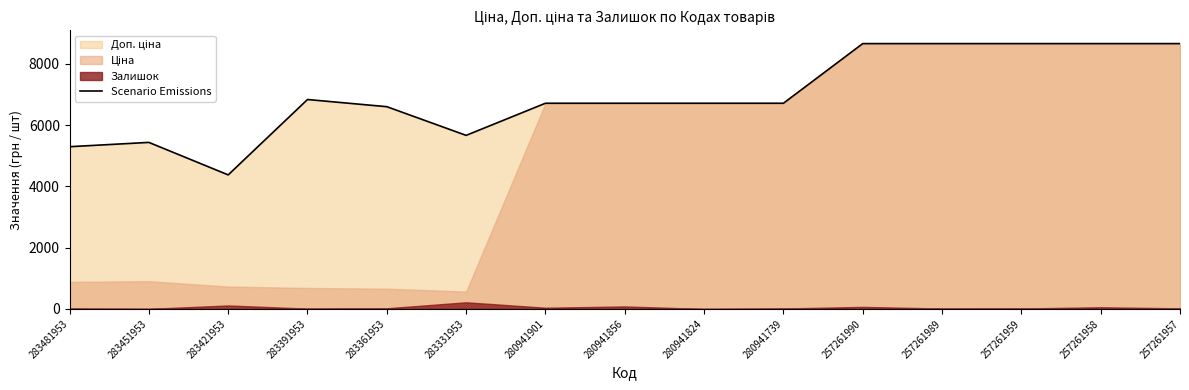

What is the difference between the second highest and second lowest values?

3363.8